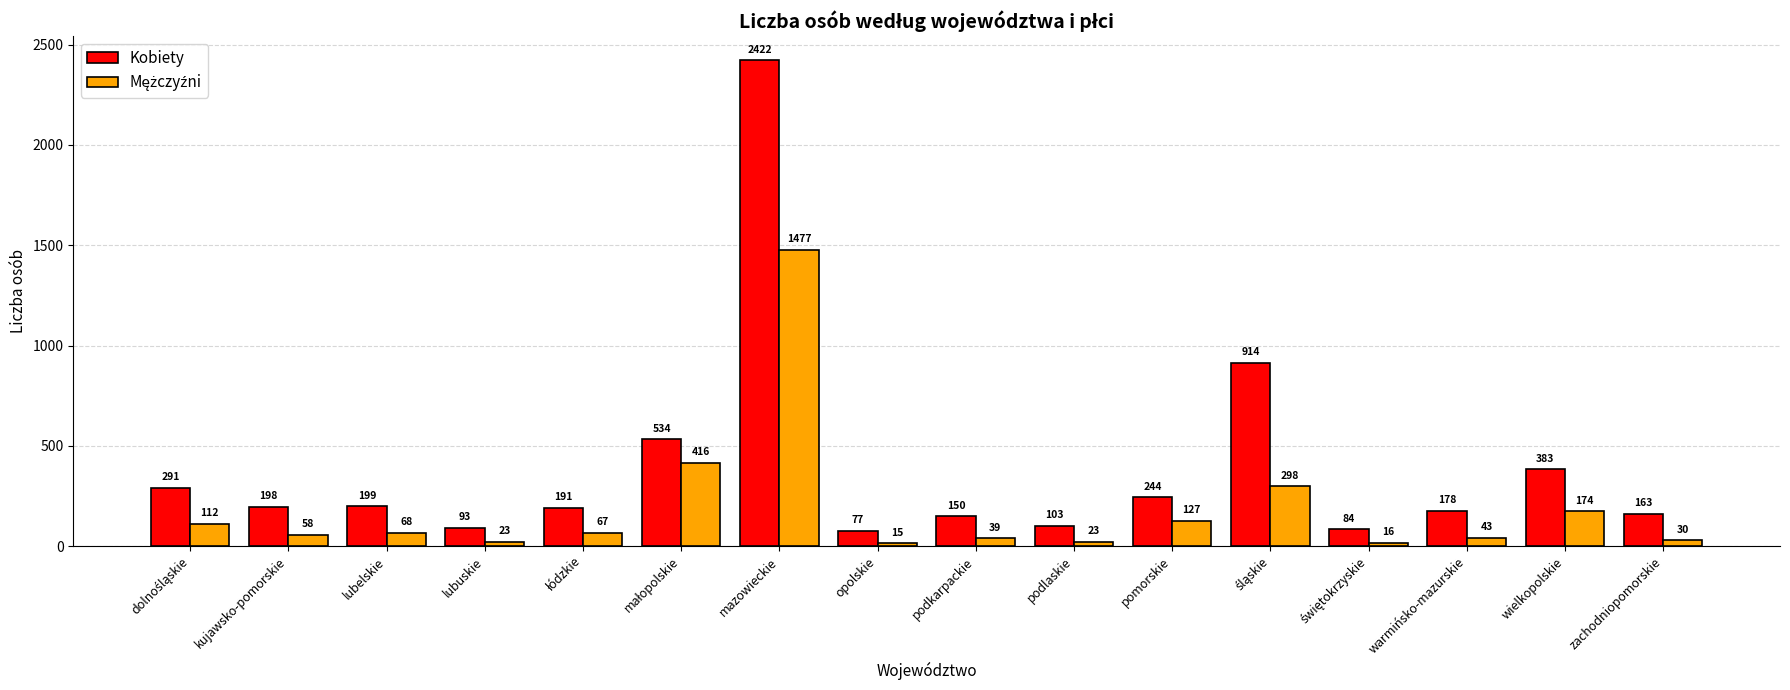

What is the spread (max minus min) of values at mazowieckie?

945